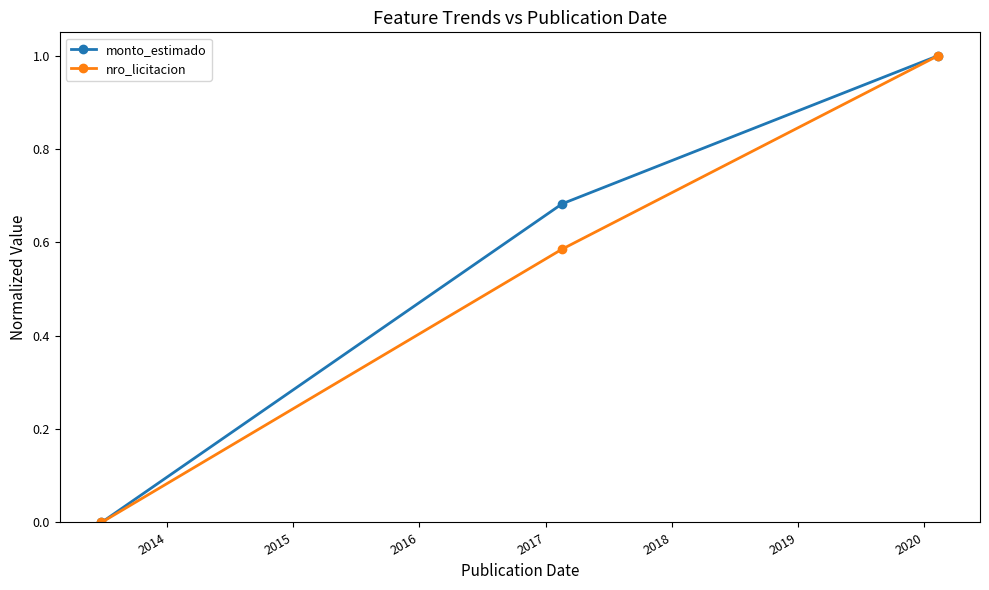

What is the maximum value for nro_licitacion?

1.0